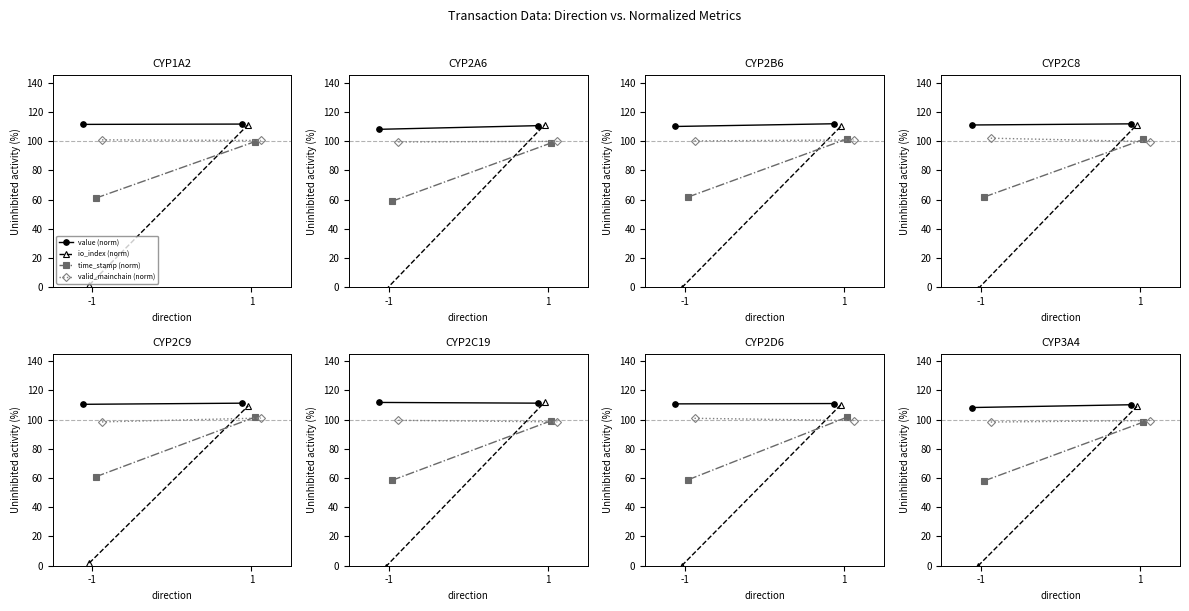

How many lines are shown in the chart?

4